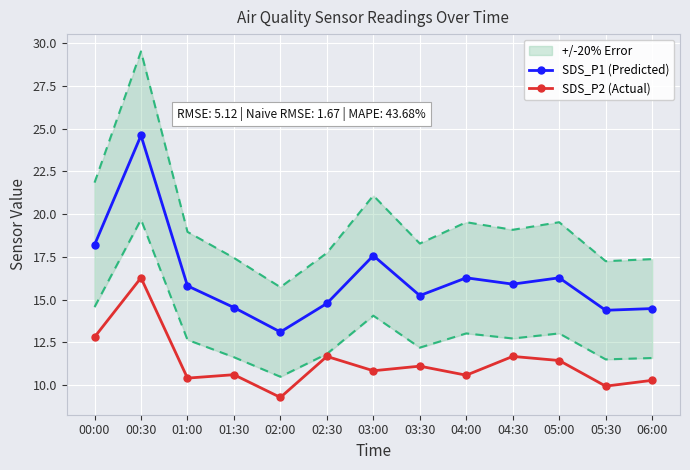

What is the spread (max minus min) of values at 03:30?

4.1